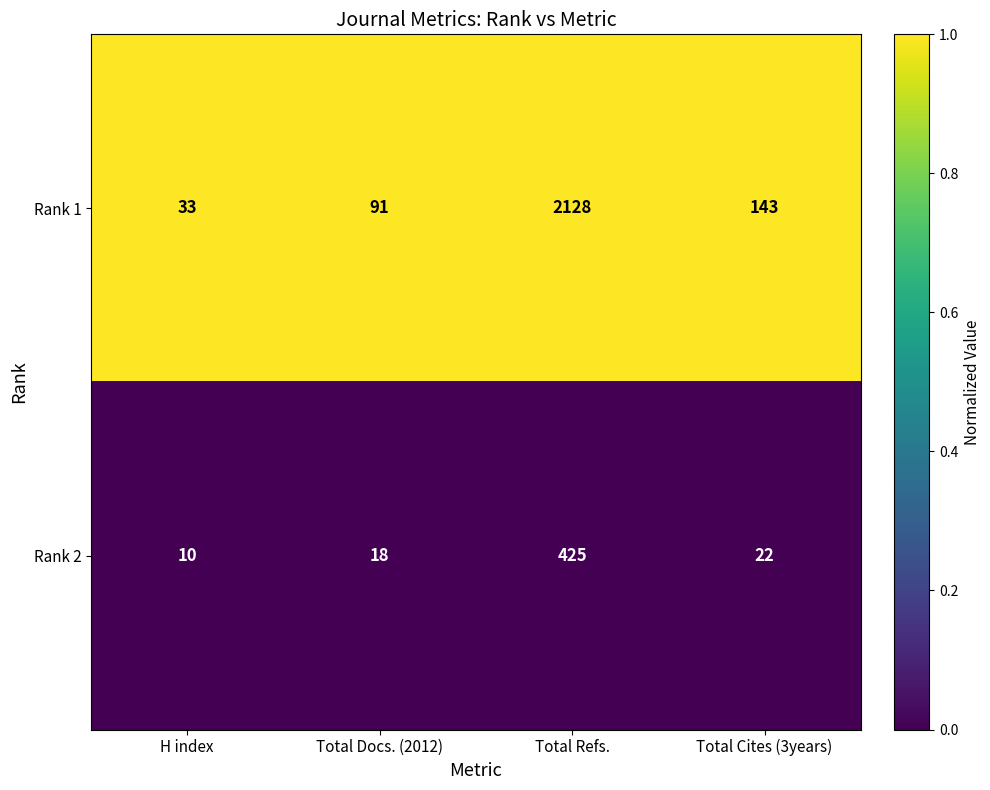

List the series in order of their overall mean, highest first.

Rank 1, Rank 2